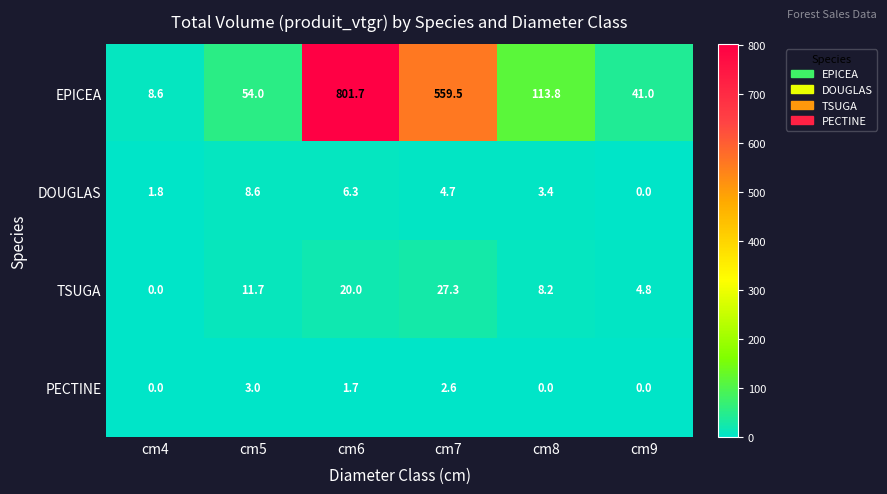

Where does the PECTINE series first go above 1?

cm5